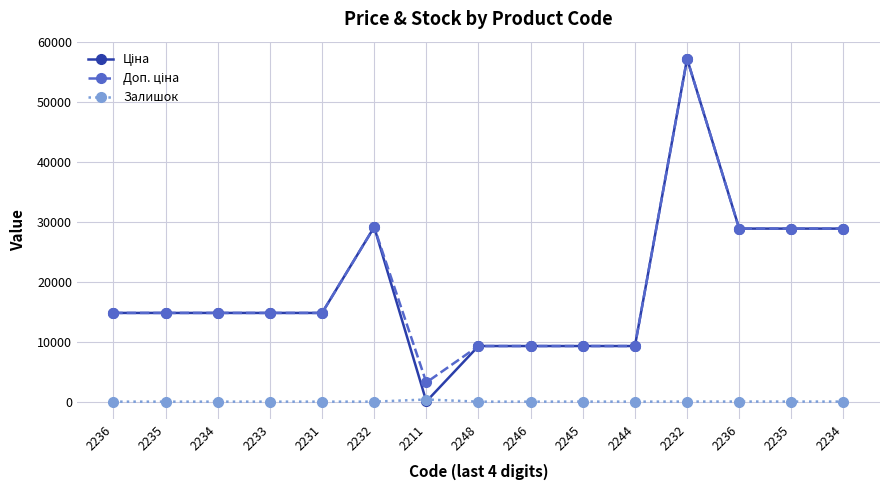

Reading left to right, what are all the values shown in this chart?

Ціна: 14817.6	14817.6	14817.6	14817.6	14817.6	29152.3	32.0	9290.5	9290.5	9290.5	9290.5	57258.0	28901.7	28901.7	28901.7
Доп. ціна: 14817.6	14817.6	14817.6	14817.6	14817.6	29152.3	3205.0	9290.5	9290.5	9290.5	9290.5	57258.0	28901.7	28901.7	28901.7
Залишок: 0.0	0.0	0.0	0.0	0.0	0.0	360.0	0.0	0.0	8.0	0.0	13.0	16.0	14.0	10.0